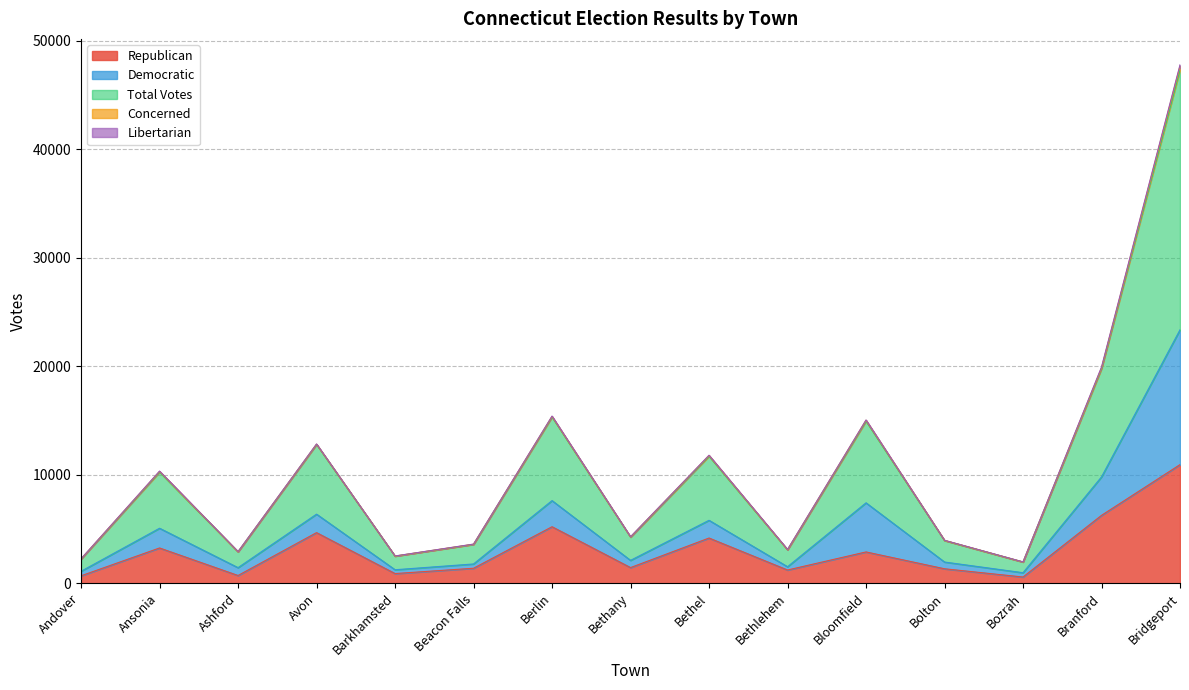

Rank the series by their maximum value, from highest to lowest.

Total Votes, Democratic, Republican, Concerned, Libertarian